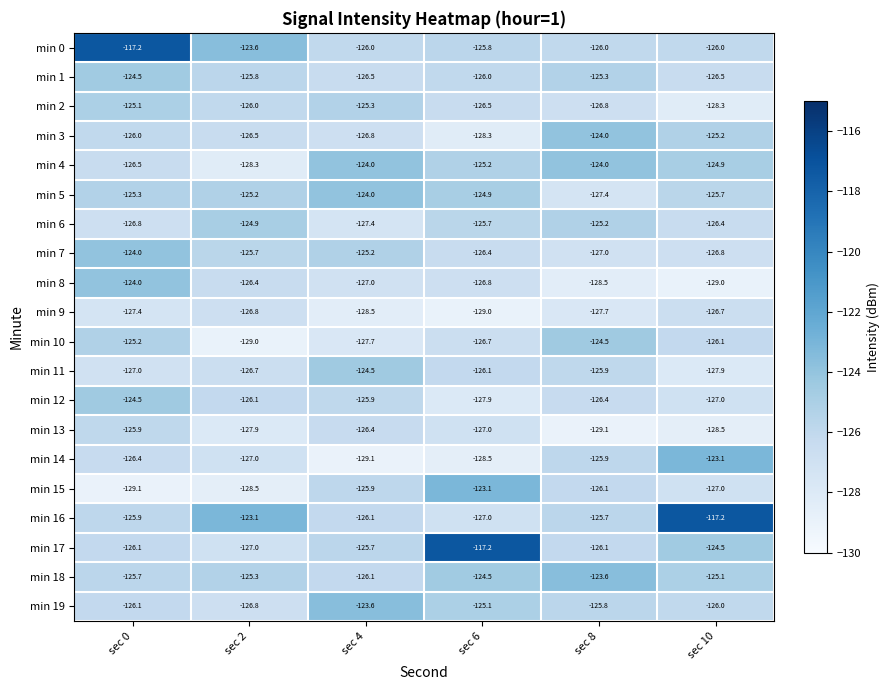

List the labels in order of min 3 value, smallest first.

sec 6, sec 4, sec 2, sec 0, sec 10, sec 8